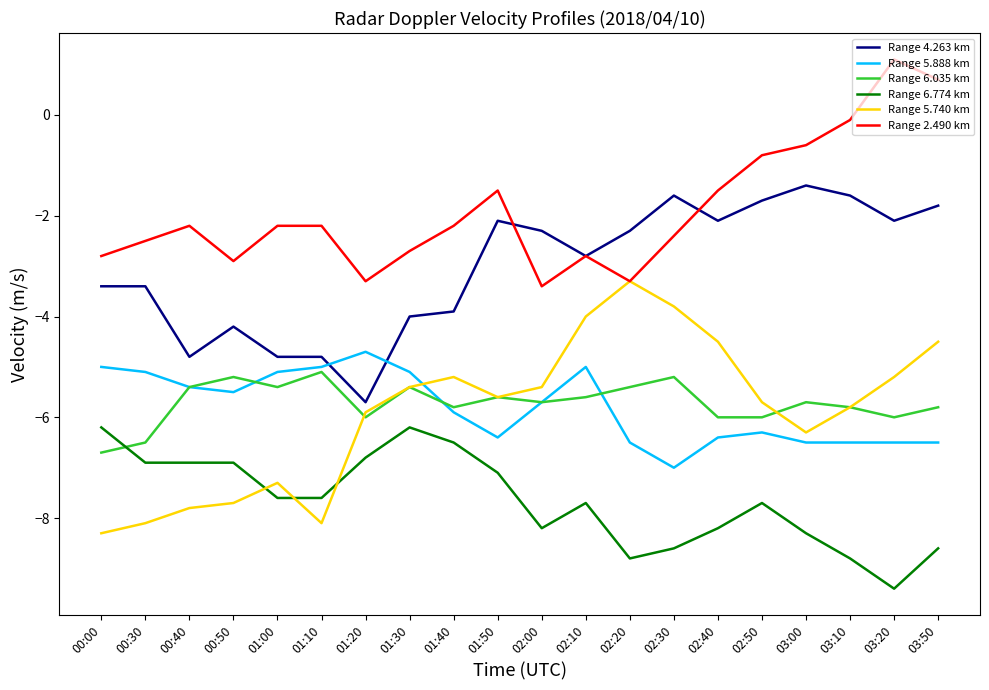

The value of Range 2.490 km at 03:10 is -0.1. True or false?

True